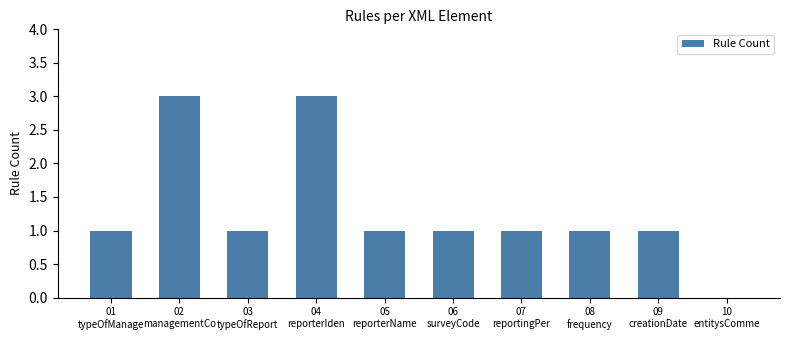

The chart shows a value of 2 at 01
typeOfManage. True or false?

False